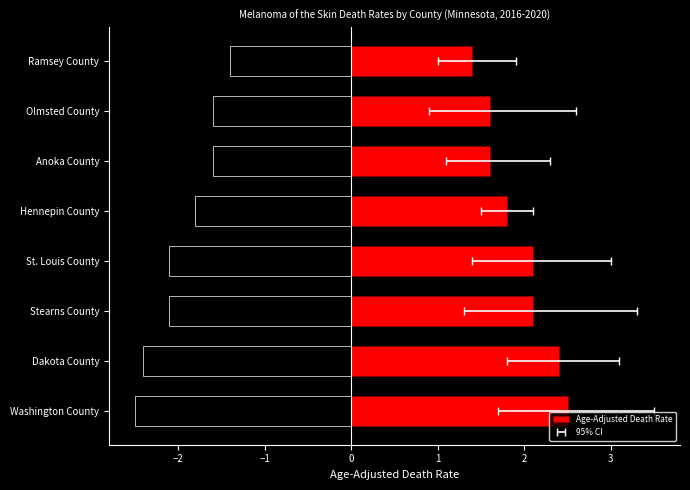

True or false: the data shows 0.7 at Dakota County.

False